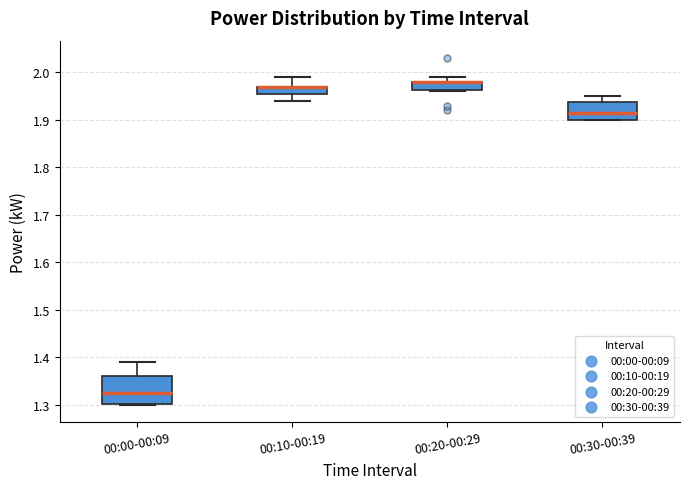

Which box is the tallest, from its lower edge to its upper edge?

00:00-00:09